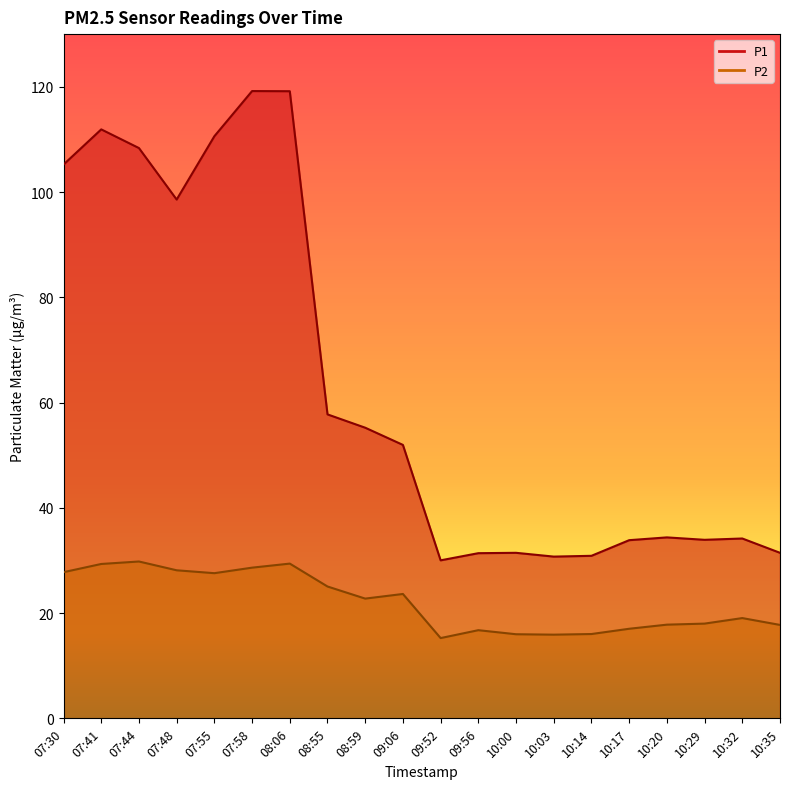

Which series has the widest spread of values?

P1